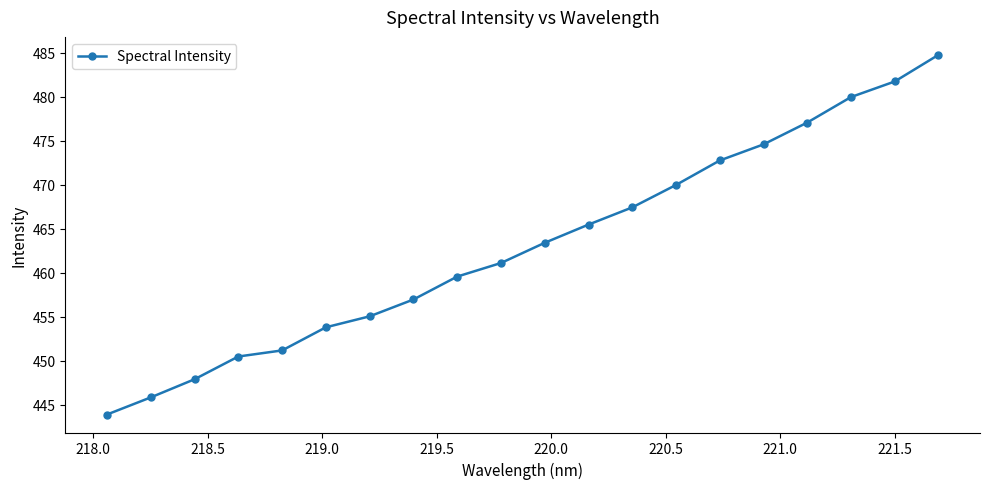

What is the average value?

463.2